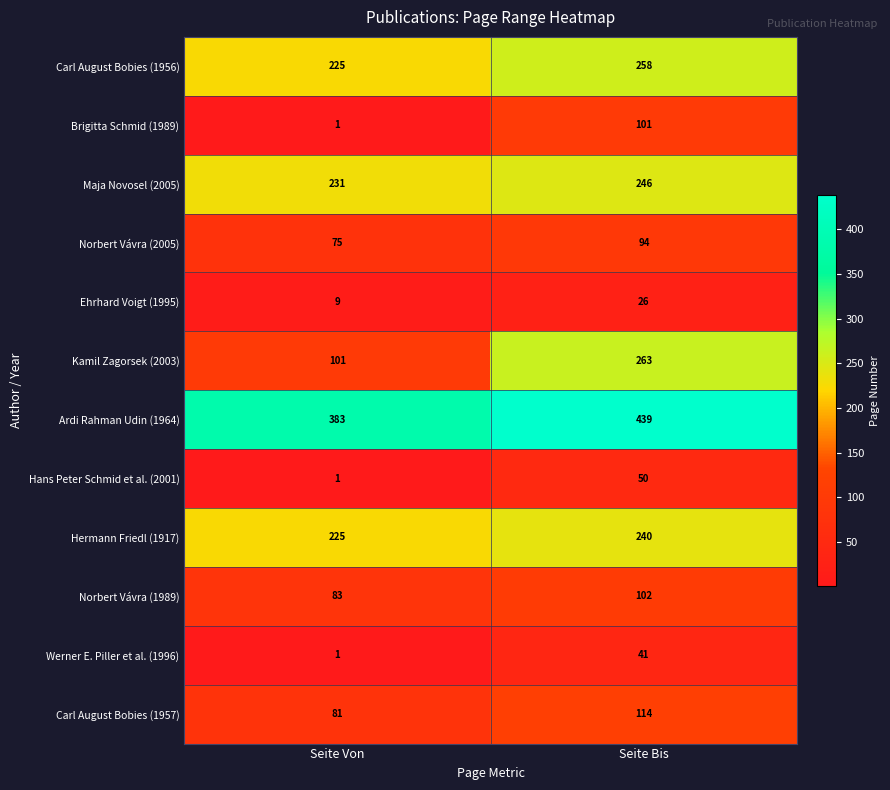

How many data points does each series have?

2